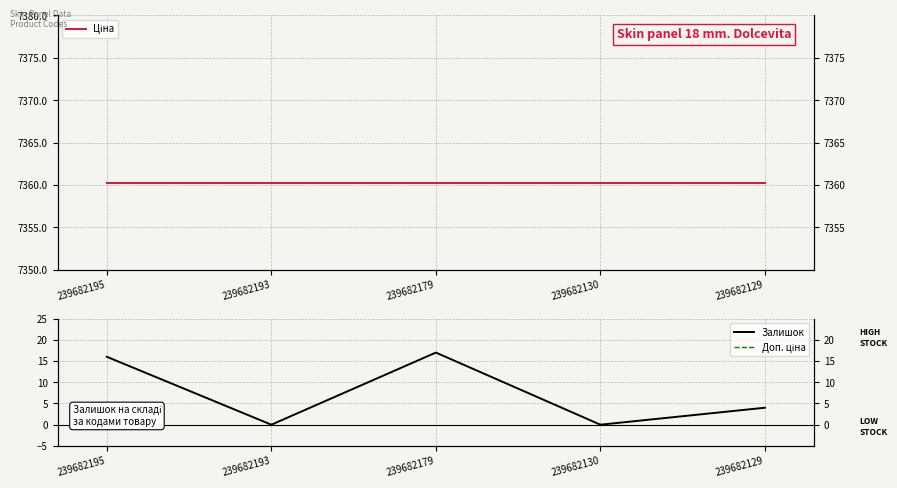

What is the value of the Ціна point at the 2nd from the left?

7360.2